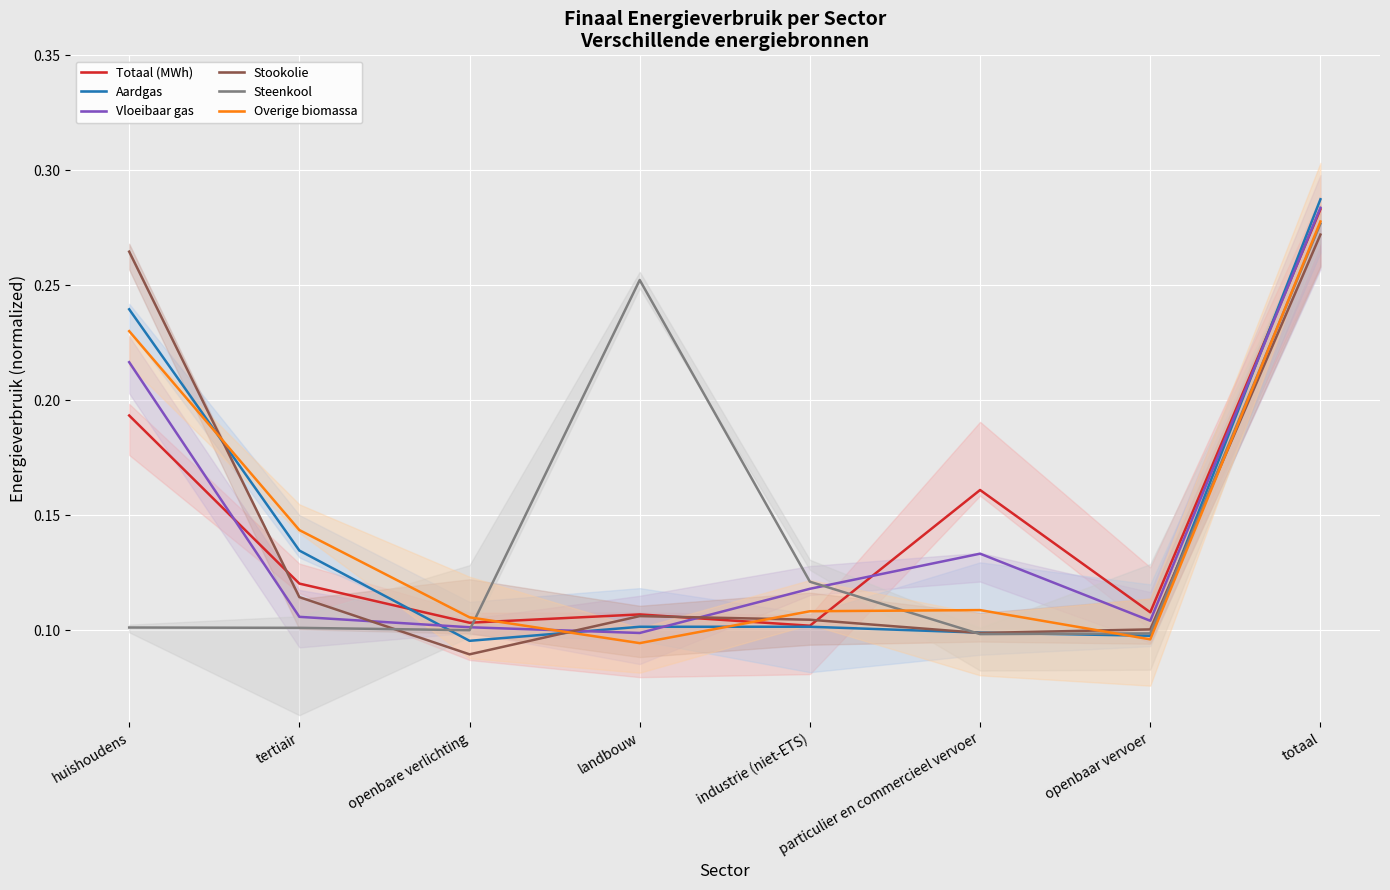

Is the value of Stookolie at totaal greater than the value of Totaal (MWh) at tertiair?

Yes